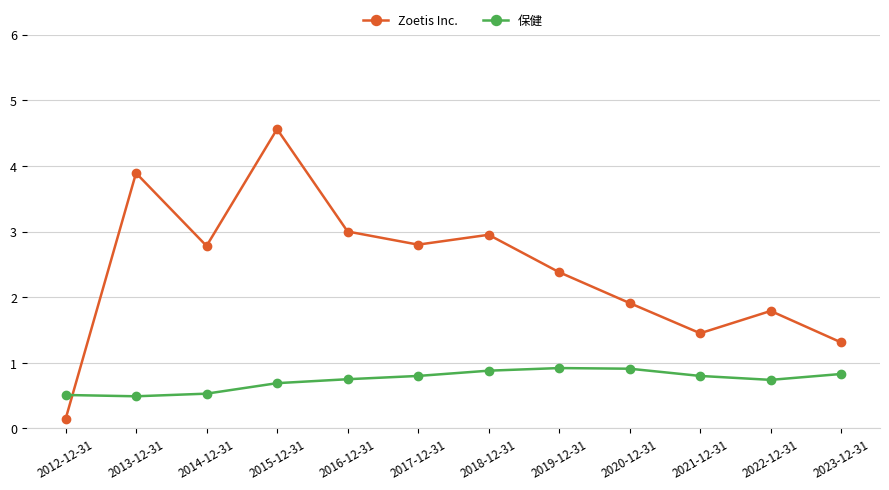

What is the label of the 9th point from the left?

2020-12-31